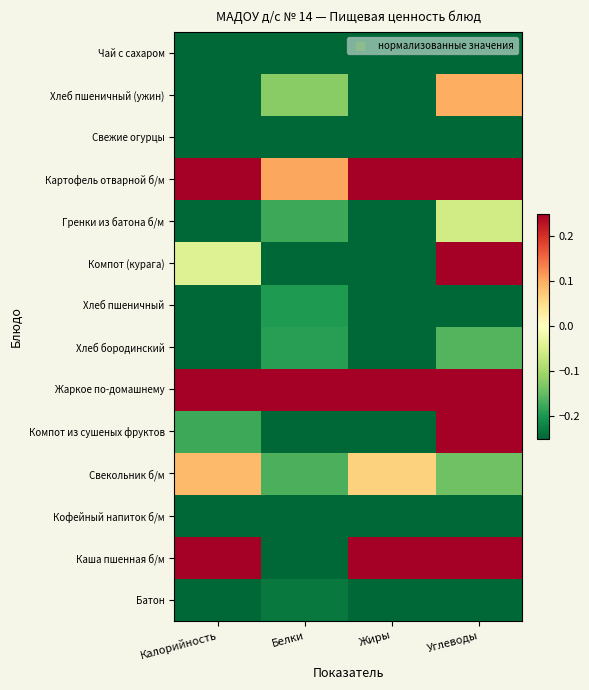

Reading right to left, what are all the values shown in this chart?

Батон: Углеводы=-0.3	Жиры=-0.4	Белки=-0.2	Калорийность=-0.4
Каша пшенная б/м: Углеводы=1.0	Жиры=0.4	Белки=-0.3	Калорийность=0.5
Кофейный напиток б/м: Углеводы=-1.4	Жиры=-0.5	Белки=-0.3	Калорийность=-0.8
Свекольник б/м: Углеводы=-0.1	Жиры=0.1	Белки=-0.2	Калорийность=0.1
Компот из сушеных фруктов: Углеводы=1.0	Жиры=-0.5	Белки=-0.5	Калорийность=-0.2
Жаркое по-домашнему: Углеводы=1.0	Жиры=3.3	Белки=3.6	Калорийность=3.2
Хлеб бородинский: Углеводы=-0.2	Жиры=-0.4	Белки=-0.2	Калорийность=-0.3
Хлеб пшеничный: Углеводы=-0.3	Жиры=-0.5	Белки=-0.2	Калорийность=-0.4
Компот (курага): Углеводы=1.3	Жиры=-0.5	Белки=-0.5	Калорийность=-0.0
Гренки из батона б/м: Углеводы=-0.1	Жиры=-0.4	Белки=-0.2	Калорийность=-0.3
Картофель отварной б/м: Углеводы=1.2	Жиры=0.8	Белки=0.1	Калорийность=0.8
Свежие огурцы: Углеводы=-1.9	Жиры=-0.5	Белки=-0.5	Калорийность=-1.0
Хлеб пшеничный (ужин): Углеводы=0.1	Жиры=-0.4	Белки=-0.1	Калорийность=-0.3
Чай с сахаром: Углеводы=-1.3	Жиры=-0.5	Белки=-0.5	Калорийность=-0.8